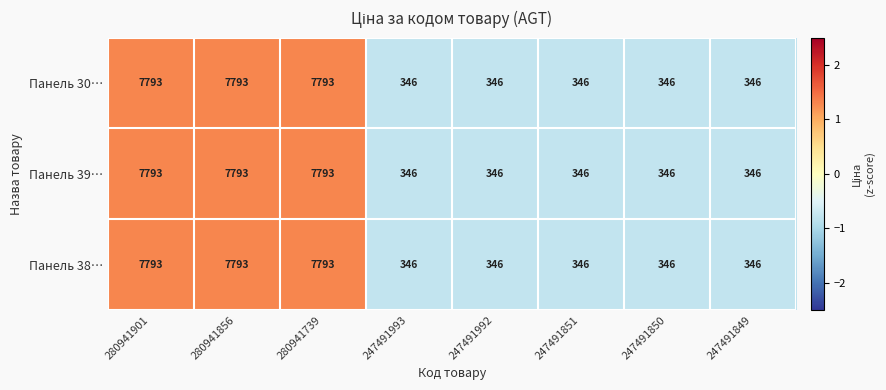

Count the number of data series in this chart.

3